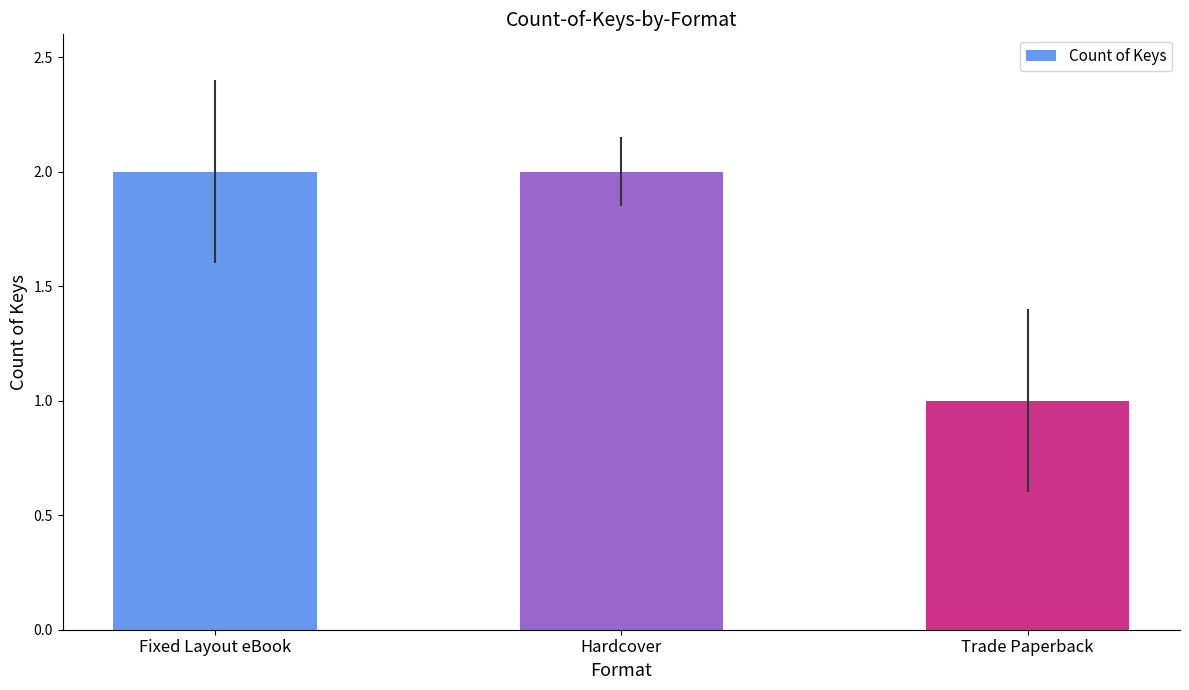

The chart shows a value of 1 at Fixed Layout eBook. True or false?

False